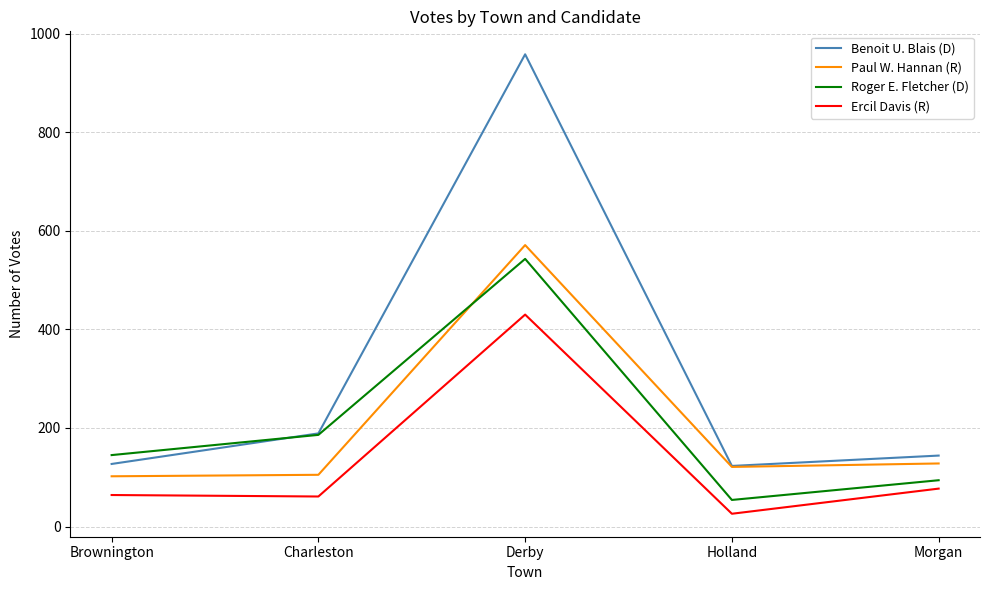

True or false: Paul W. Hannan (R) has a value of 102 at Brownington.

True